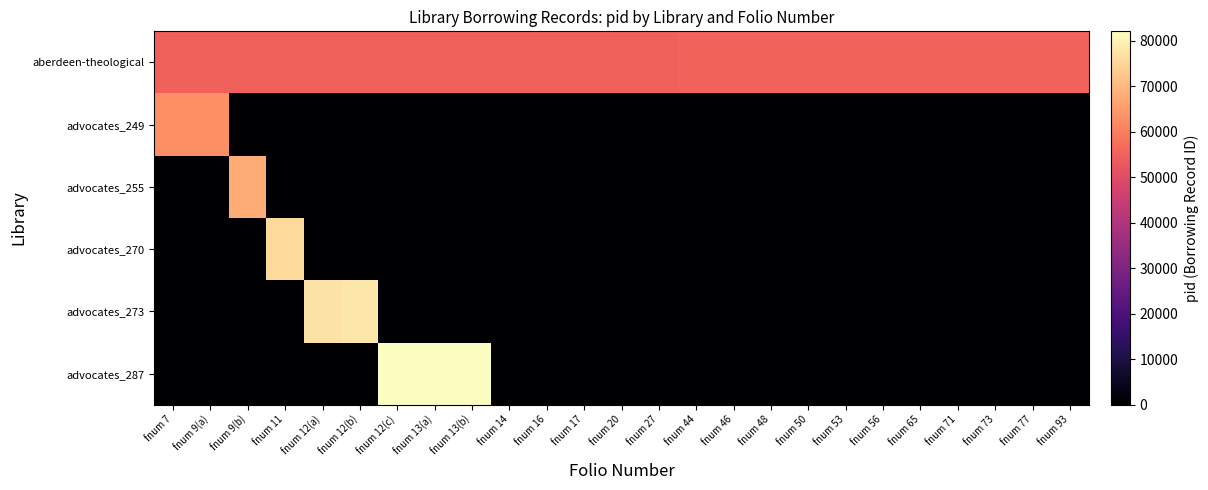

At which category is the sum across all series the highest?

fnum 13(a)